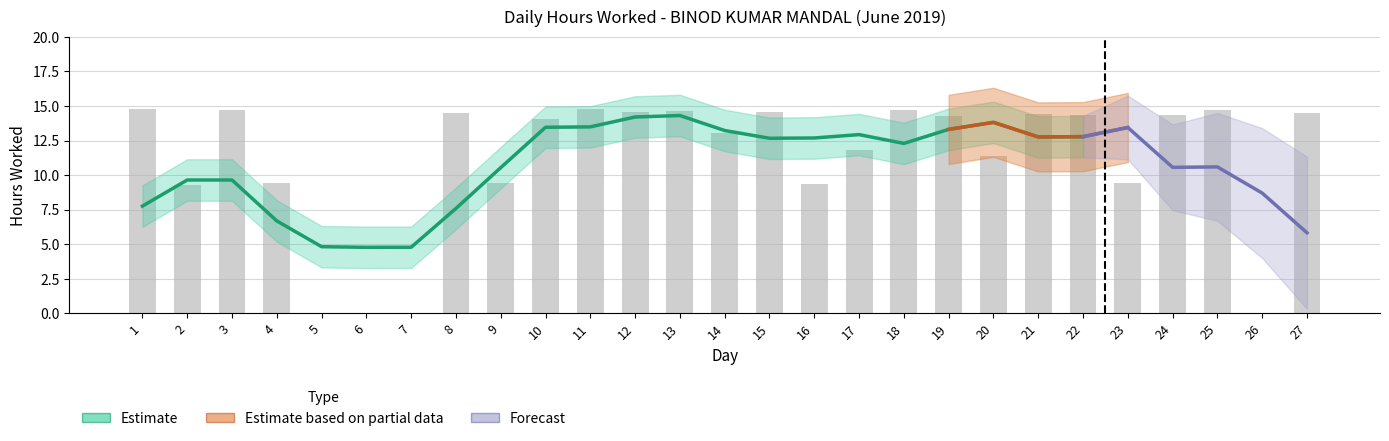

At which label does the data first exceed 14?

1